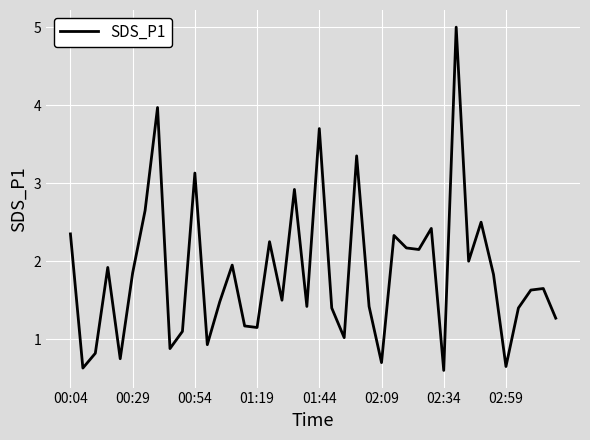

What is the maximum value shown in the chart?

5.0